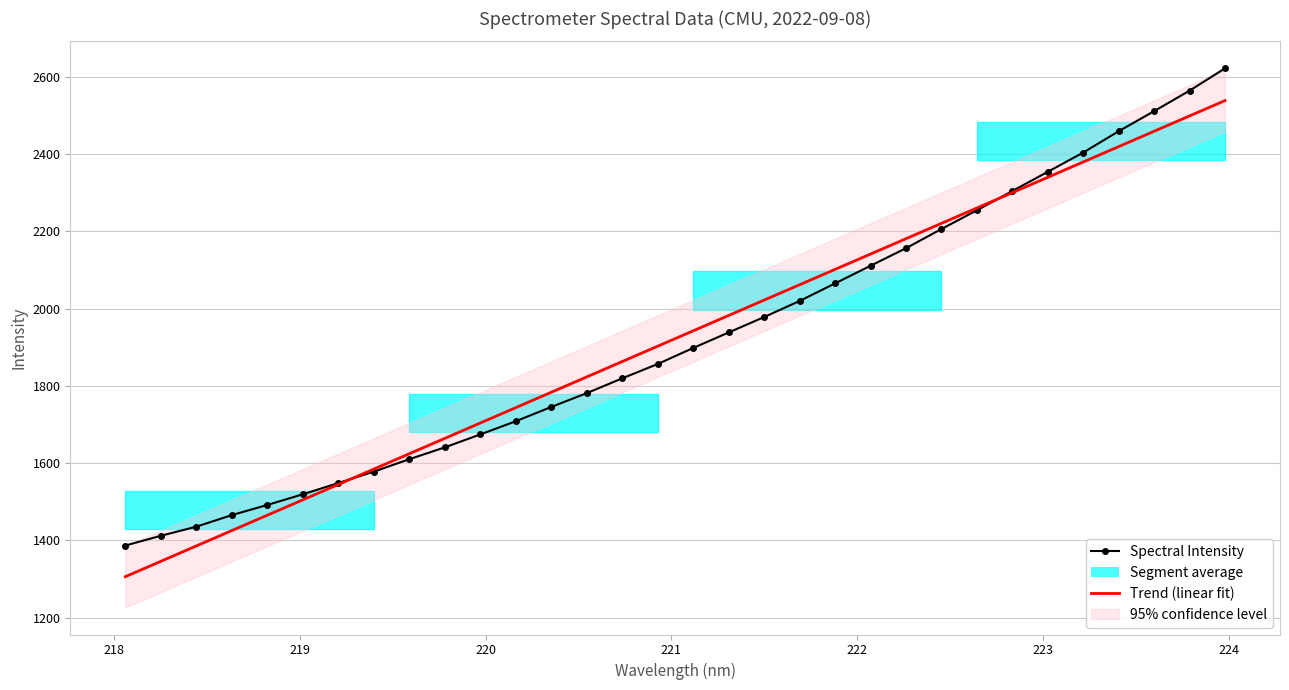

At which label does the data first exceed 1897?

221.1174